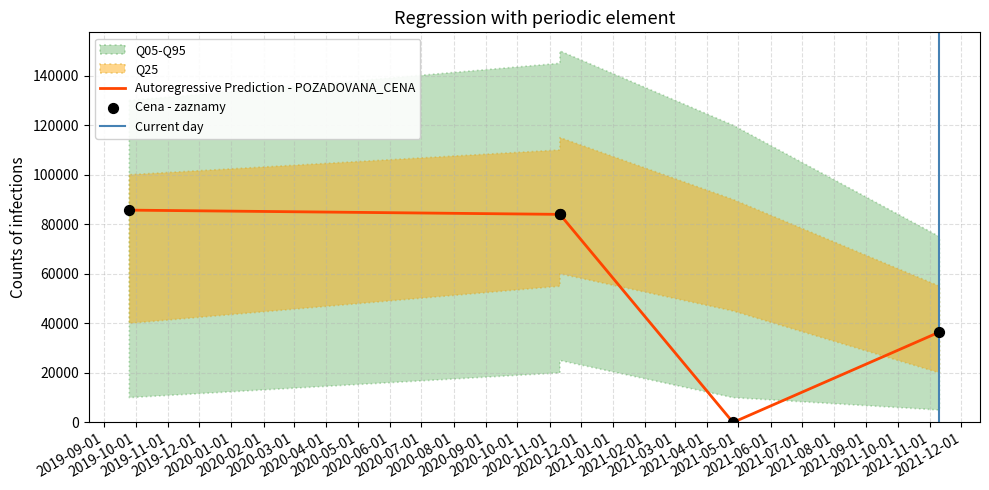

Between 2021-11-10 and 2020-11-11, which is larger?

2020-11-11